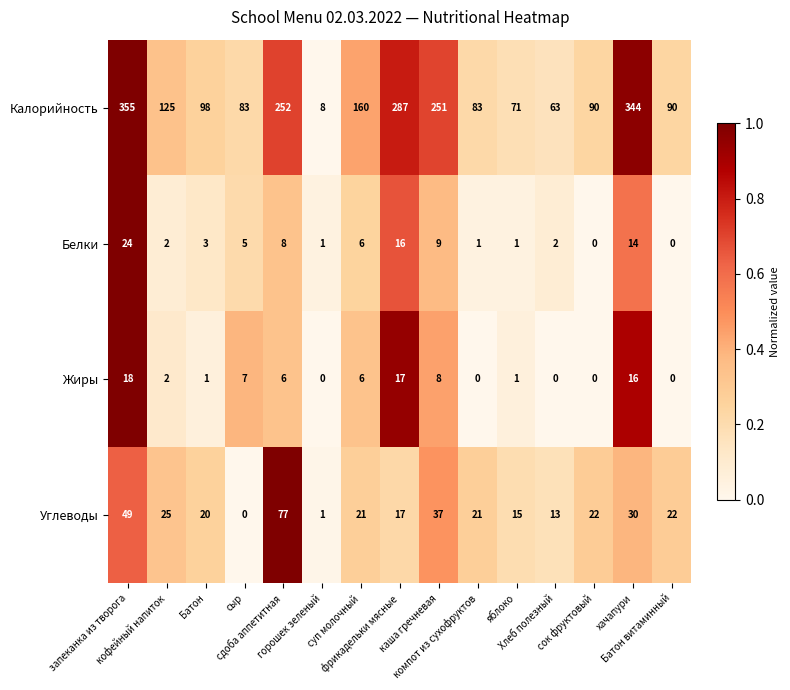

Rank the series by their maximum value, from lowest to highest.

Жиры, Белки, Углеводы, Калорийность